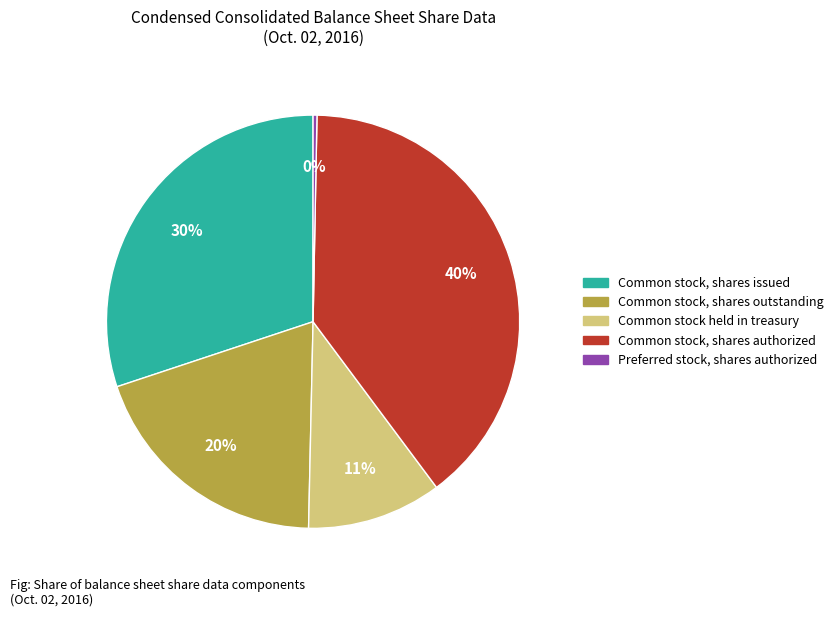

How many slices are in this pie chart?

5